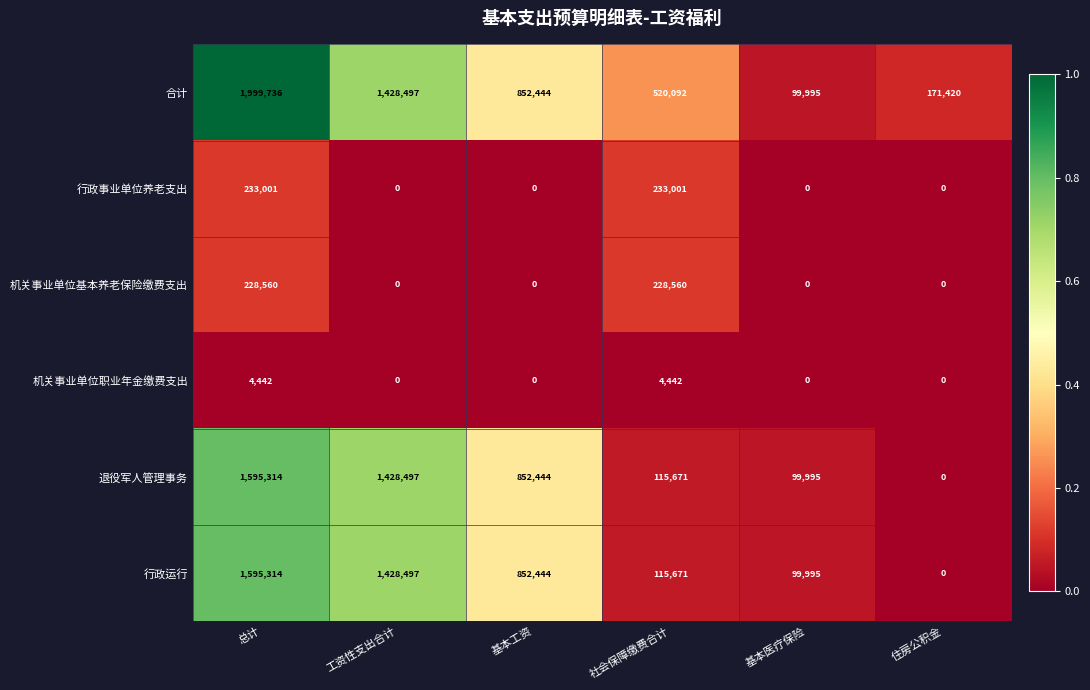

At how many categories does at least one series exceed 0?

6